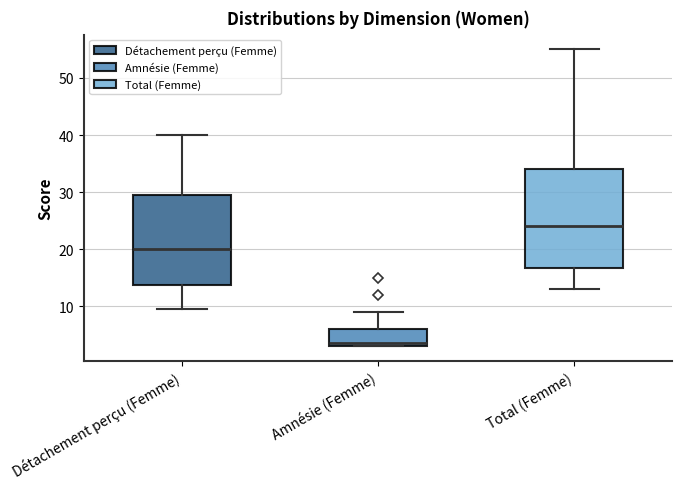

Which box is the tallest, from its lower edge to its upper edge?

Total (Femme)